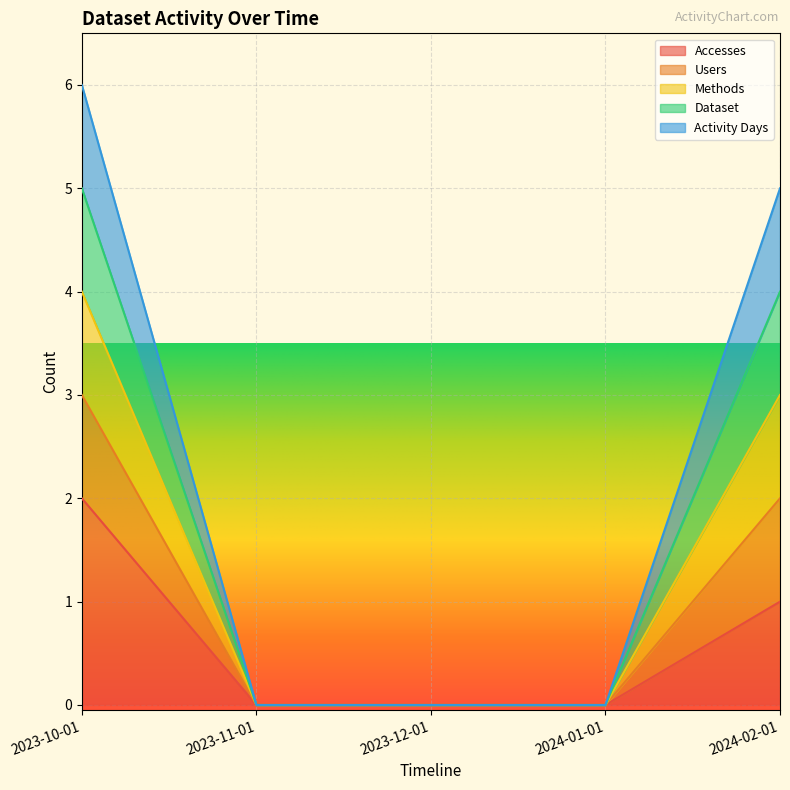

True or false: Dataset and Accesses cross at least once.

False